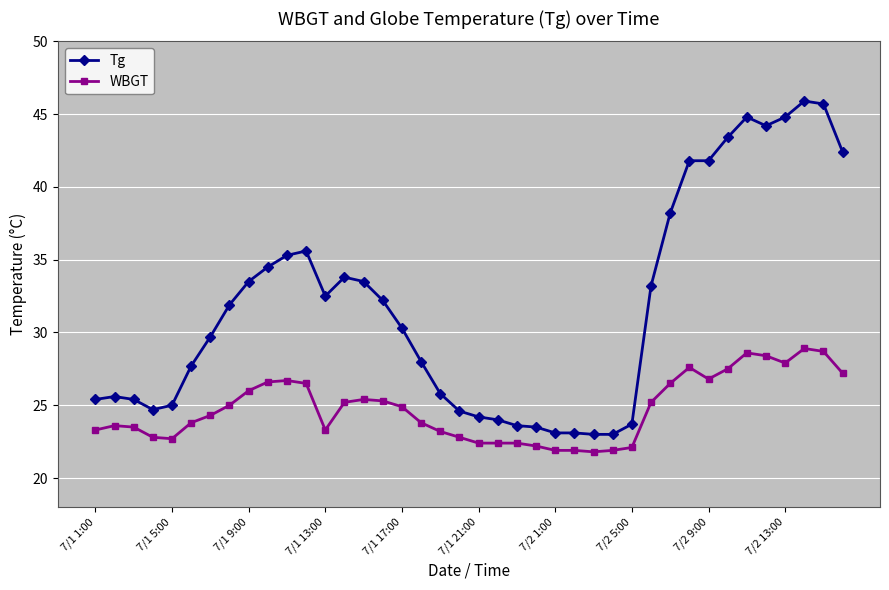

True or false: WBGT and Tg intersect in this chart.

False